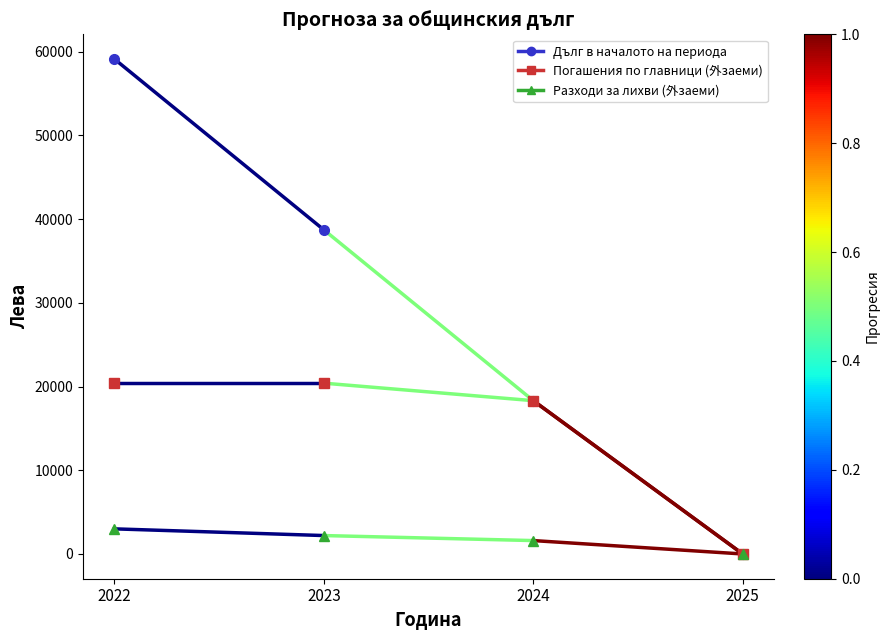

True or false: Погашения по главници (外заеми) has a value of 20400 at 2022.

True